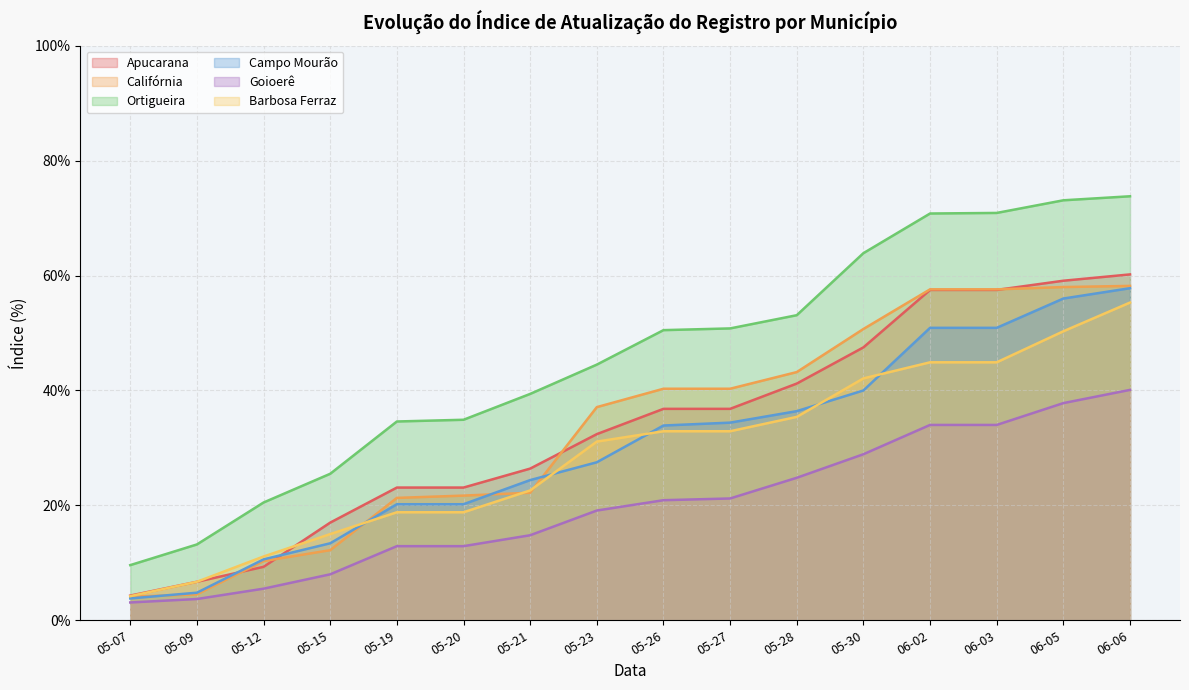

Reading left to right, what are all the values shown in this chart?

Apucarana: 05-07=0.0	05-09=0.1	05-12=0.1	05-15=0.2	05-19=0.2	05-20=0.2	05-21=0.3	05-23=0.3	05-26=0.4	05-27=0.4	05-28=0.4	05-30=0.5	06-02=0.6	06-03=0.6	06-05=0.6	06-06=0.6
Califórnia: 05-07=0.0	05-09=0.0	05-12=0.1	05-15=0.1	05-19=0.2	05-20=0.2	05-21=0.2	05-23=0.4	05-26=0.4	05-27=0.4	05-28=0.4	05-30=0.5	06-02=0.6	06-03=0.6	06-05=0.6	06-06=0.6
Ortigueira: 05-07=0.1	05-09=0.1	05-12=0.2	05-15=0.3	05-19=0.3	05-20=0.3	05-21=0.4	05-23=0.4	05-26=0.5	05-27=0.5	05-28=0.5	05-30=0.6	06-02=0.7	06-03=0.7	06-05=0.7	06-06=0.7
Campo Mourão: 05-07=0.0	05-09=0.0	05-12=0.1	05-15=0.1	05-19=0.2	05-20=0.2	05-21=0.2	05-23=0.3	05-26=0.3	05-27=0.3	05-28=0.4	05-30=0.4	06-02=0.5	06-03=0.5	06-05=0.6	06-06=0.6
Goioerê: 05-07=0.0	05-09=0.0	05-12=0.1	05-15=0.1	05-19=0.1	05-20=0.1	05-21=0.1	05-23=0.2	05-26=0.2	05-27=0.2	05-28=0.2	05-30=0.3	06-02=0.3	06-03=0.3	06-05=0.4	06-06=0.4
Barbosa Ferraz: 05-07=0.0	05-09=0.1	05-12=0.1	05-15=0.1	05-19=0.2	05-20=0.2	05-21=0.2	05-23=0.3	05-26=0.3	05-27=0.3	05-28=0.4	05-30=0.4	06-02=0.4	06-03=0.4	06-05=0.5	06-06=0.6